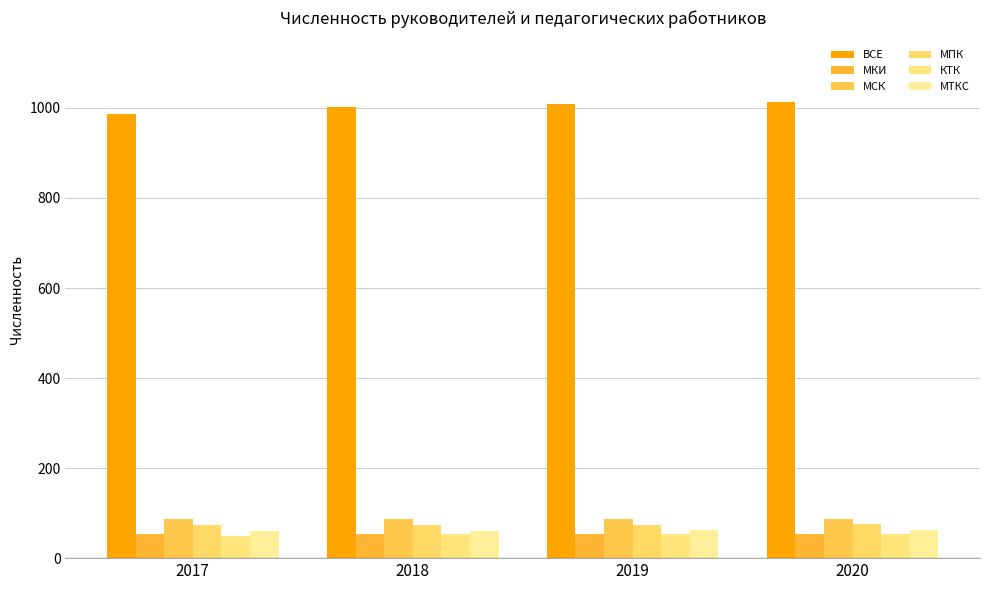

Reading left to right, extract all data points from this chart.

ВСЕ: 987	1002	1008	1014
МКИ: 53	54	54	54
МСК: 86	86	86	86
МПК: 73	73	74	76
КТК: 50	54	54	54
МТКС: 61	61	62	62